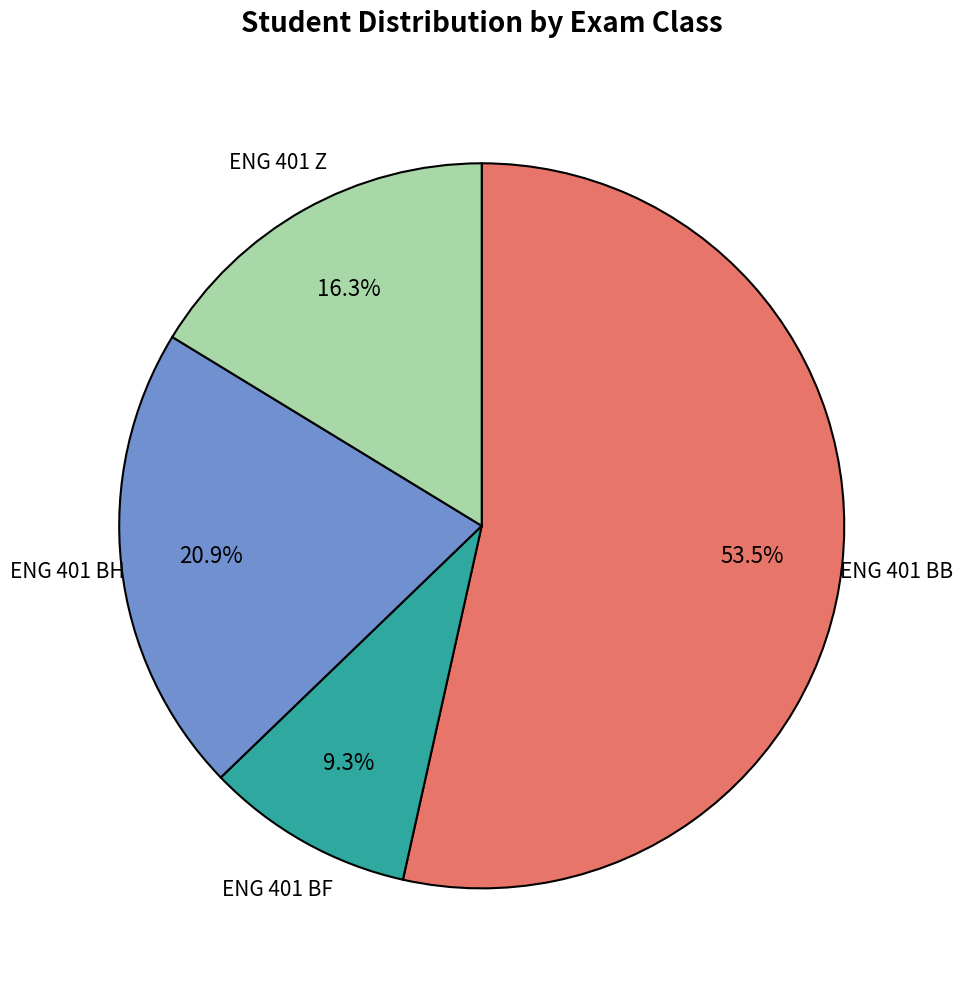

Is there a majority slice in this chart?

Yes